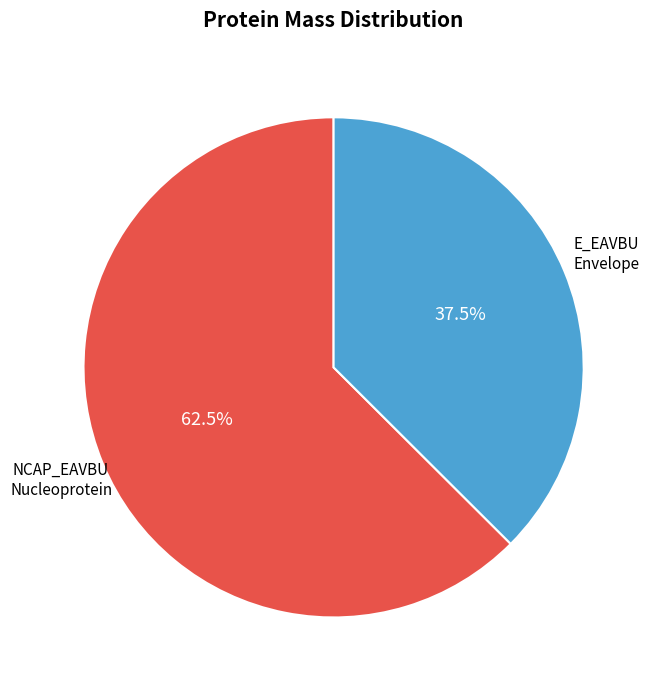

How many slices are in this pie chart?

2